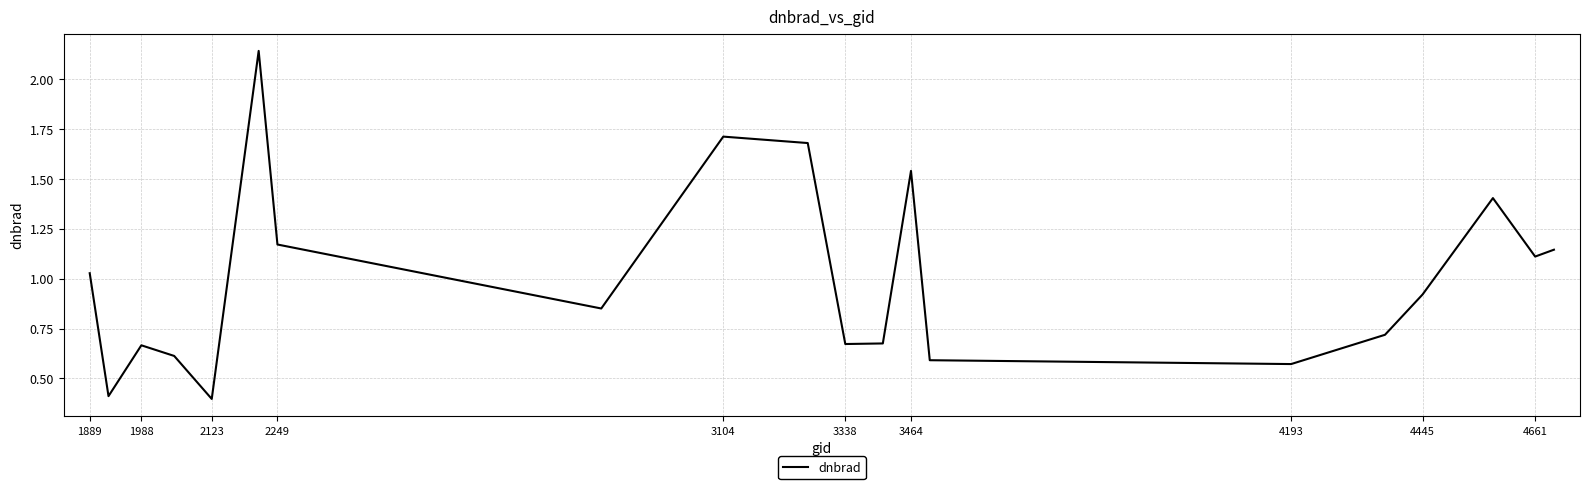

Is this an area chart (filled region under the line)?

No